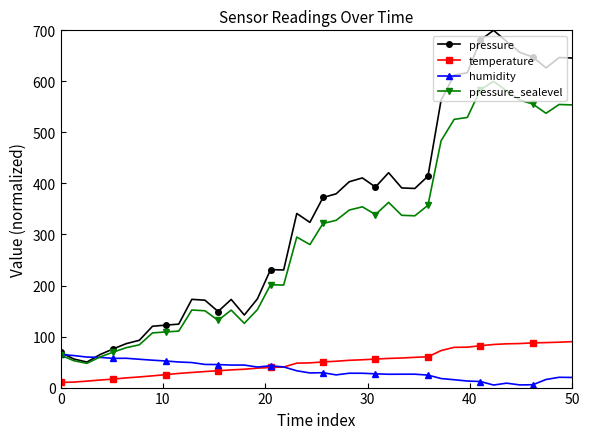

What is the maximum value for humidity?

65.0